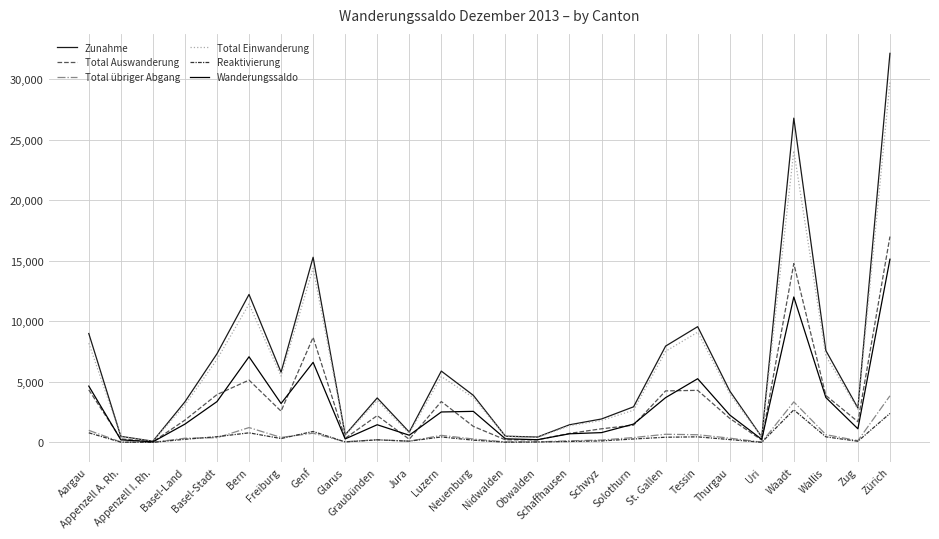

Is this an area chart (filled region under the line)?

No